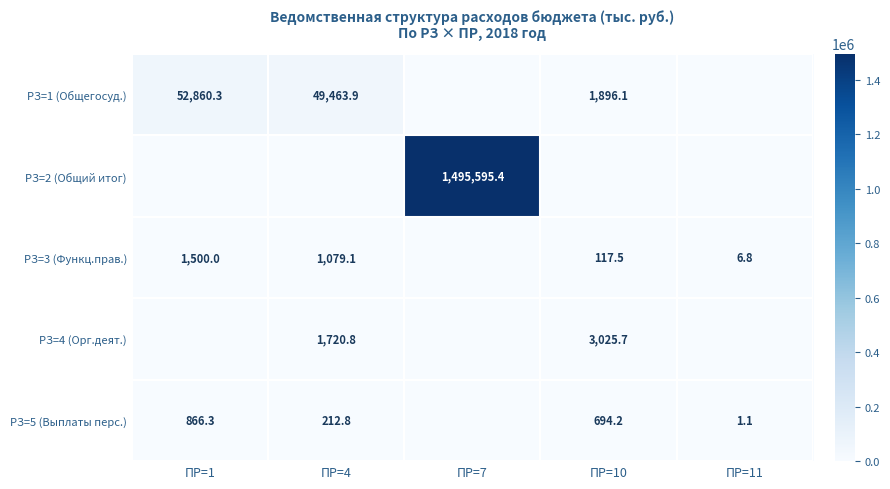

What is the total value across all series at ПР=4?

52476.6